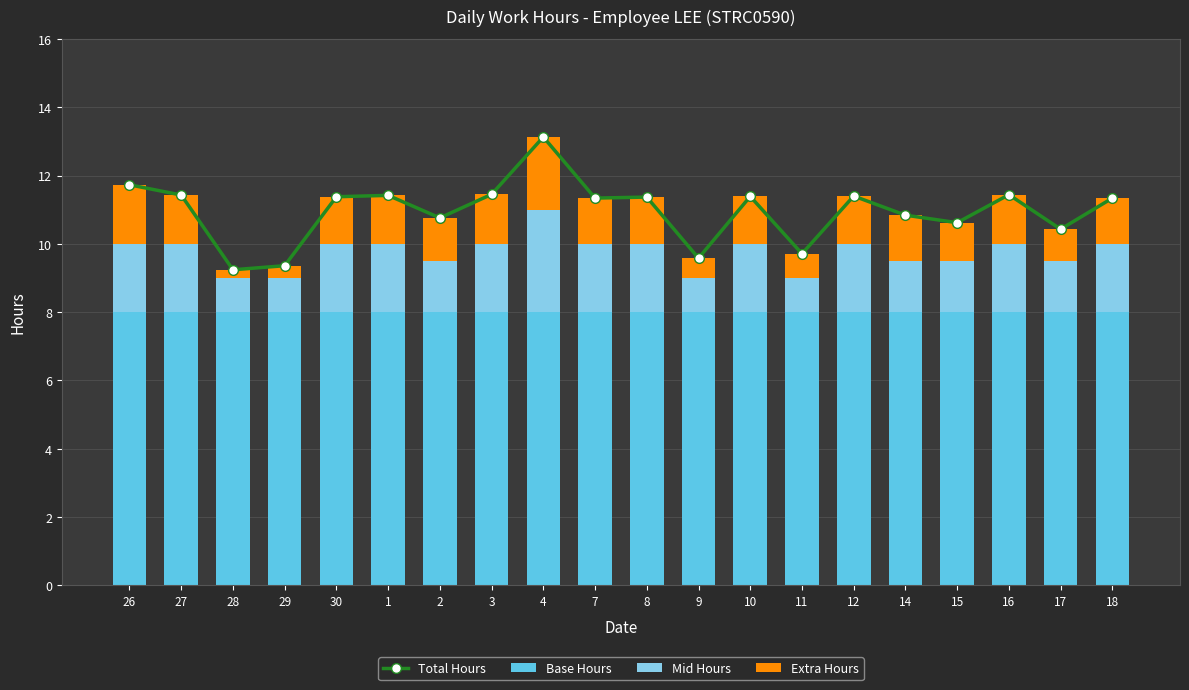

How many bars are there in total?

80